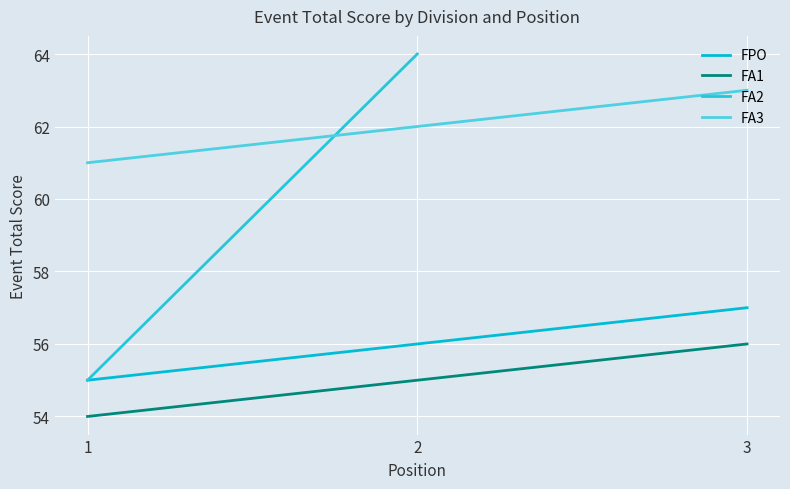

The FA1 series shows 56 at 3. True or false?

True